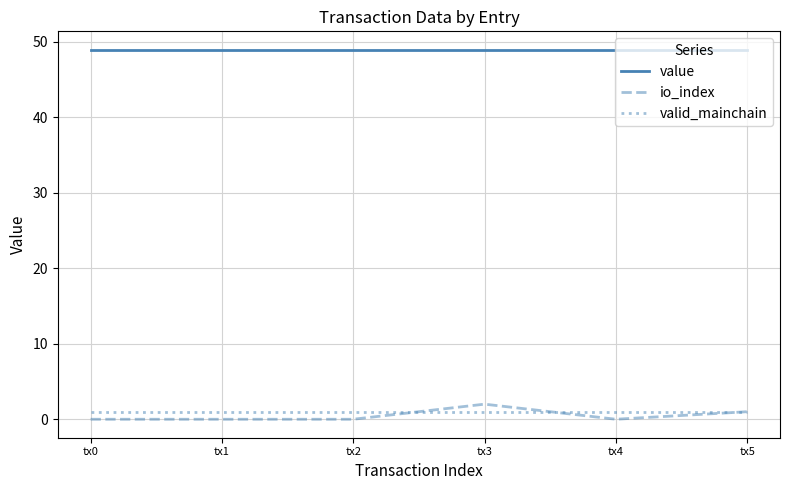

The value series shows 48.9 at tx4. True or false?

True